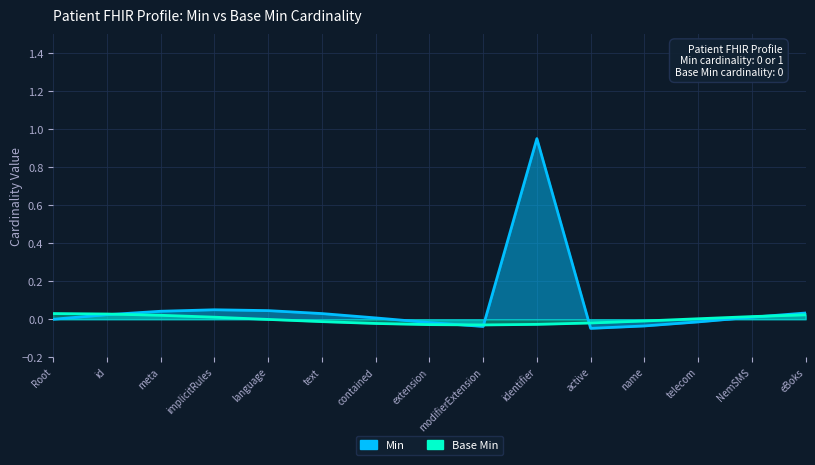

How many interior local valleys (lower than both neighbors) does the data have?

2